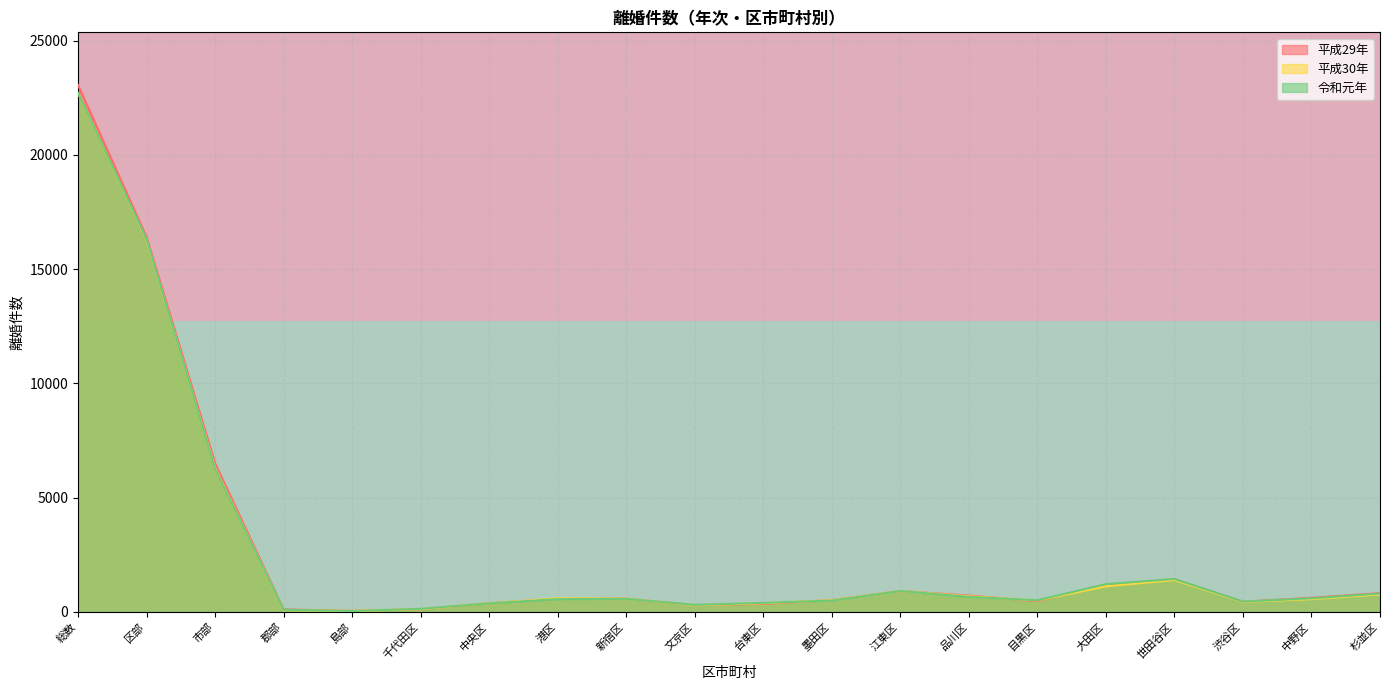

Is it true that 平成30年 equals 1398 at 世田谷区?

True